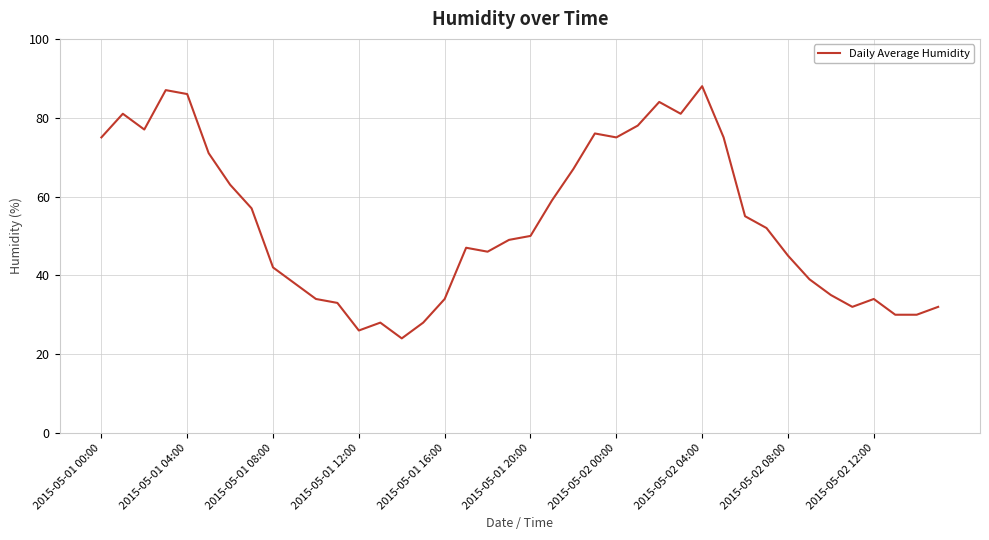

What is the difference between the maximum and minimum values?

64